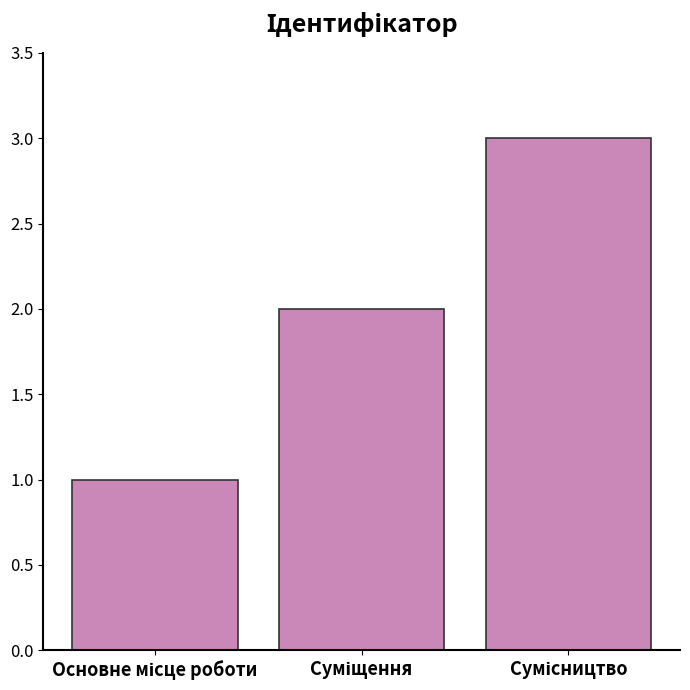

How many data points are less than 2?

1